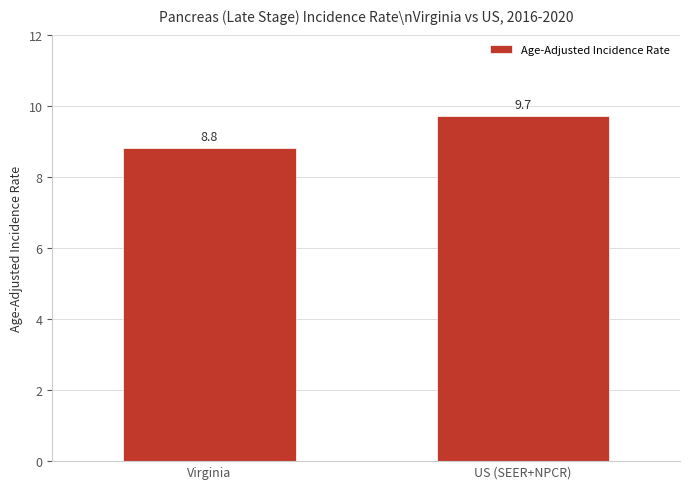

Reading left to right, what are all the values shown in this chart?

Virginia=8.8	US (SEER+NPCR)=9.7